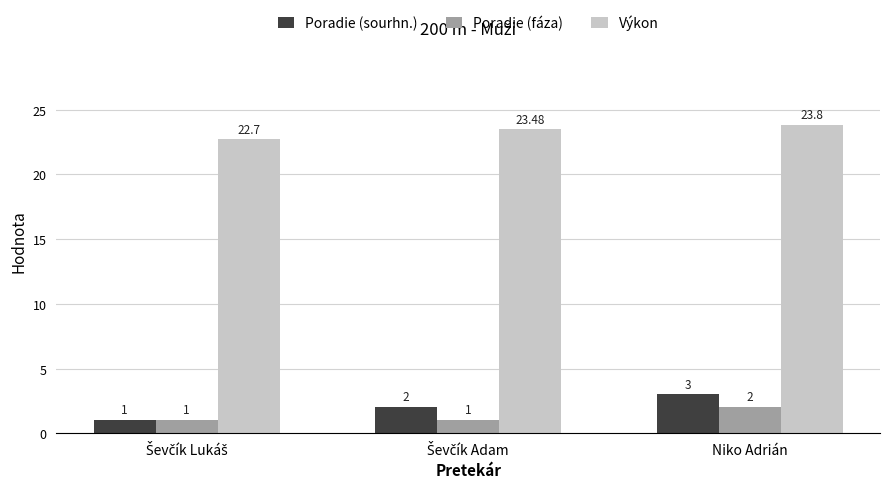

Which series has the widest spread of values?

Poradie (sourhn.)